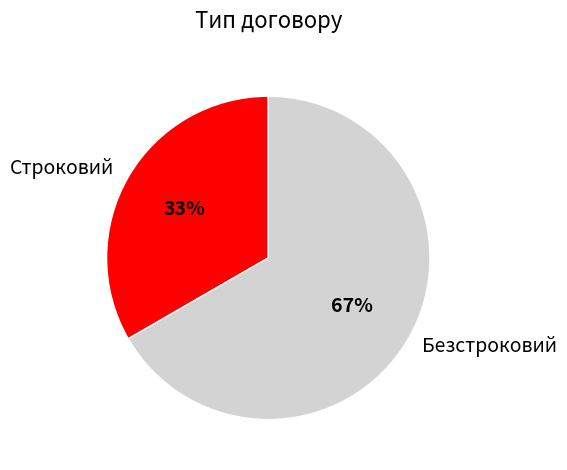

Which has a higher value, Строковий or Безстроковий?

Безстроковий